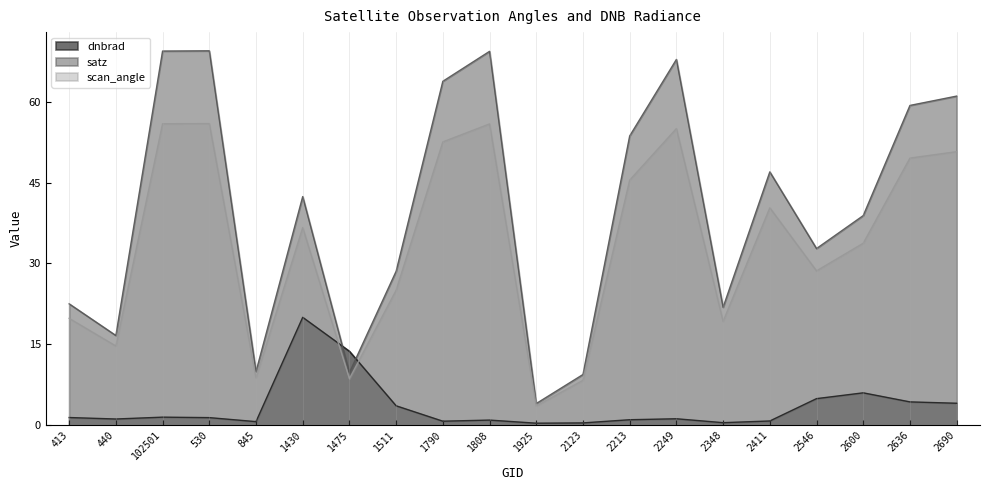

What is the maximum value shown in the chart?

69.6